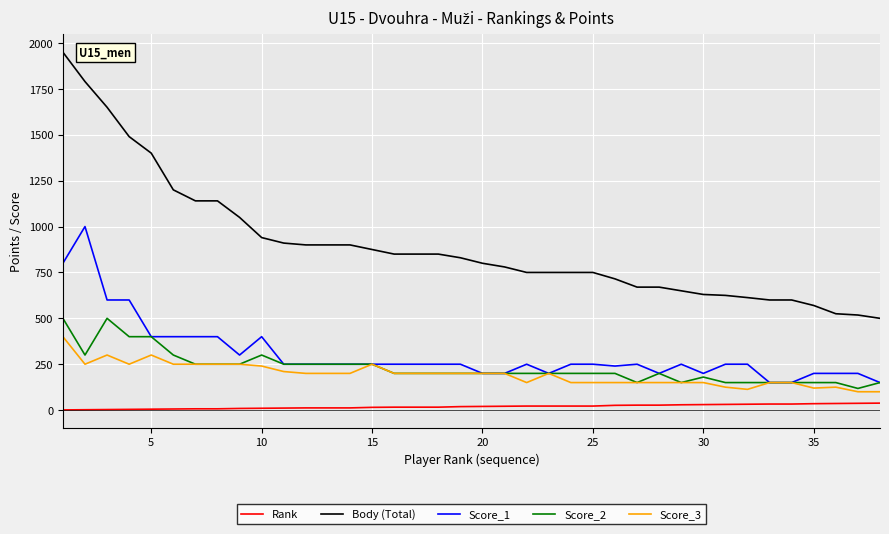

What is the minimum value shown in the chart?

1